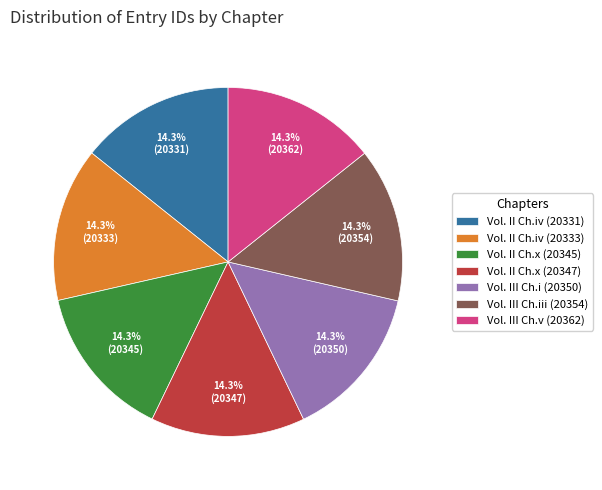

What is the ratio of the value at Vol. II Ch.iv (20333) to the value at Vol. III Ch.i (20350)?

1.0